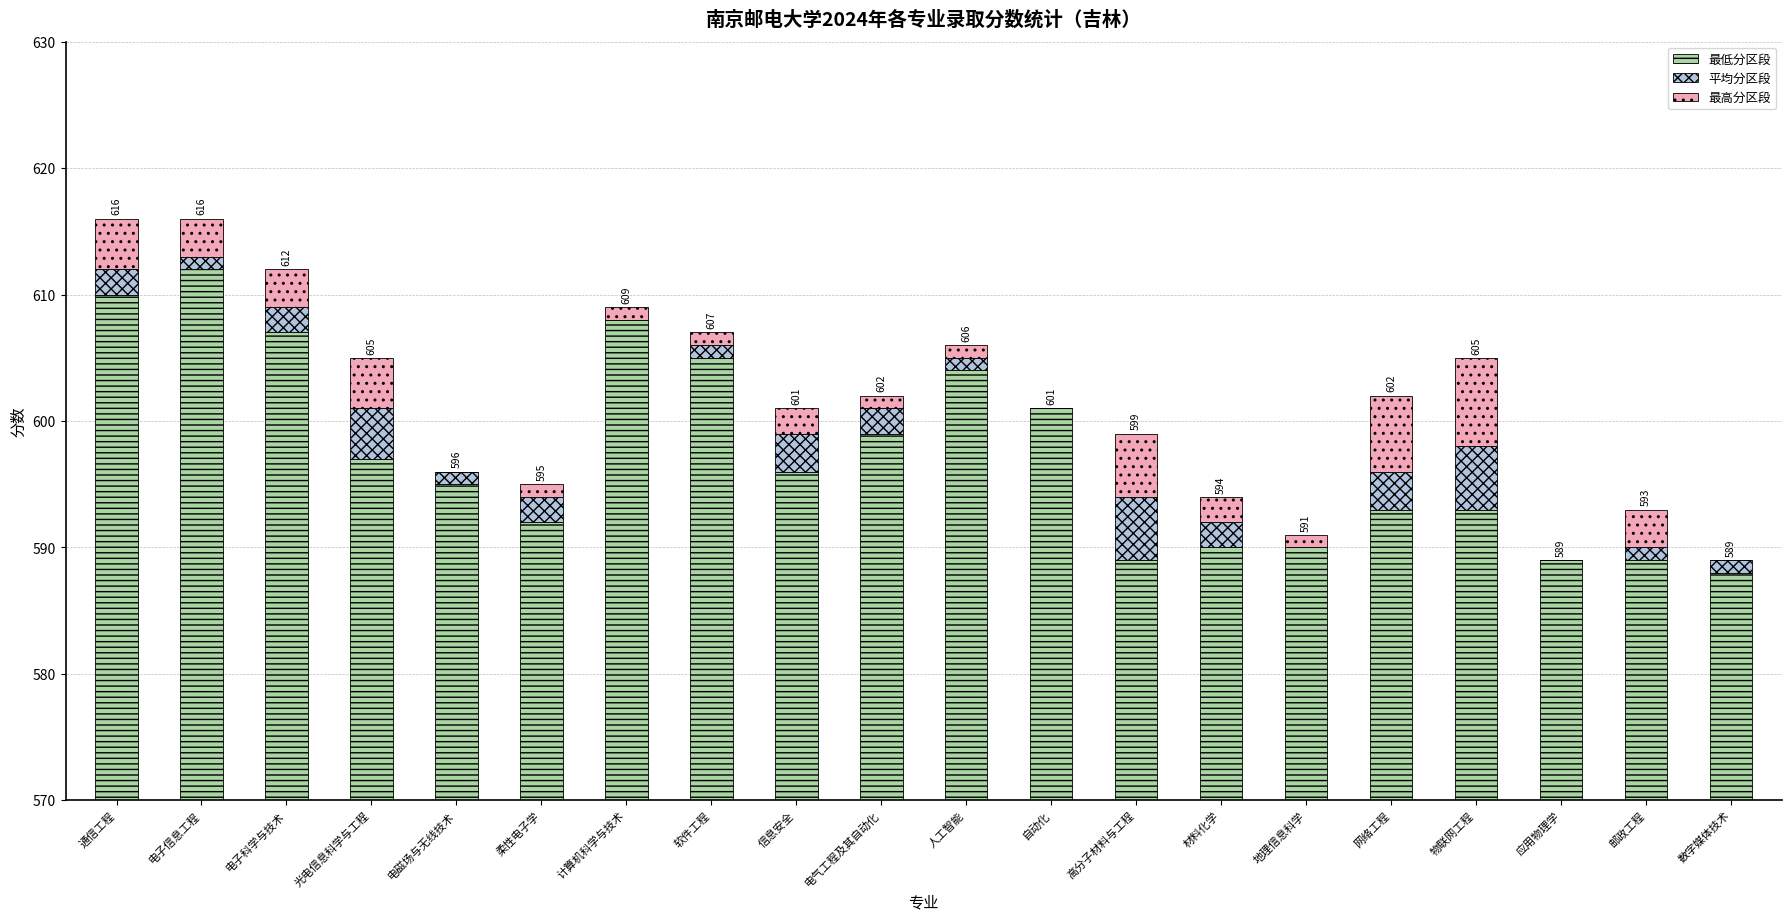

How many groups of bars are there?

20